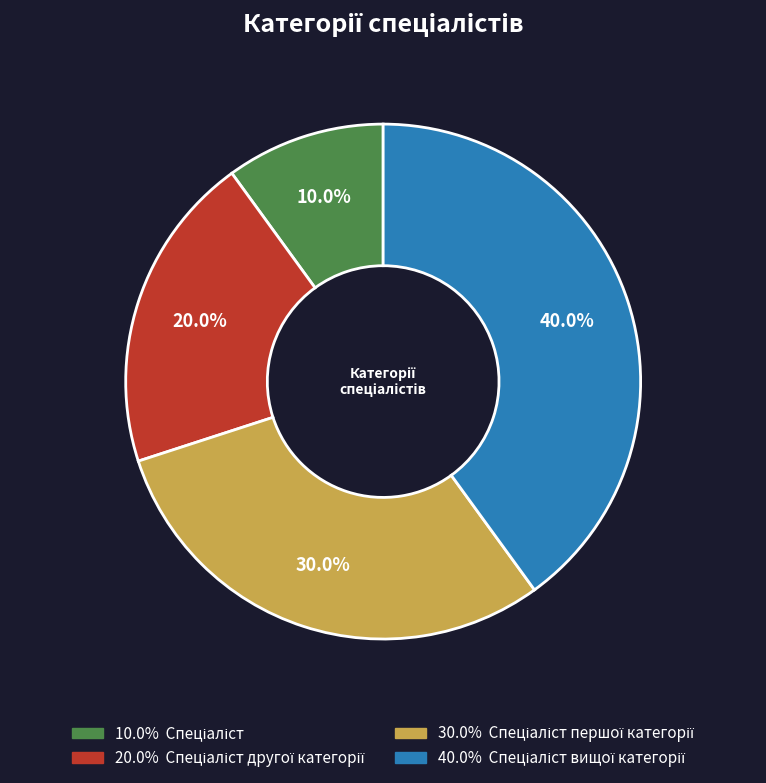

Is there a majority slice in this chart?

No